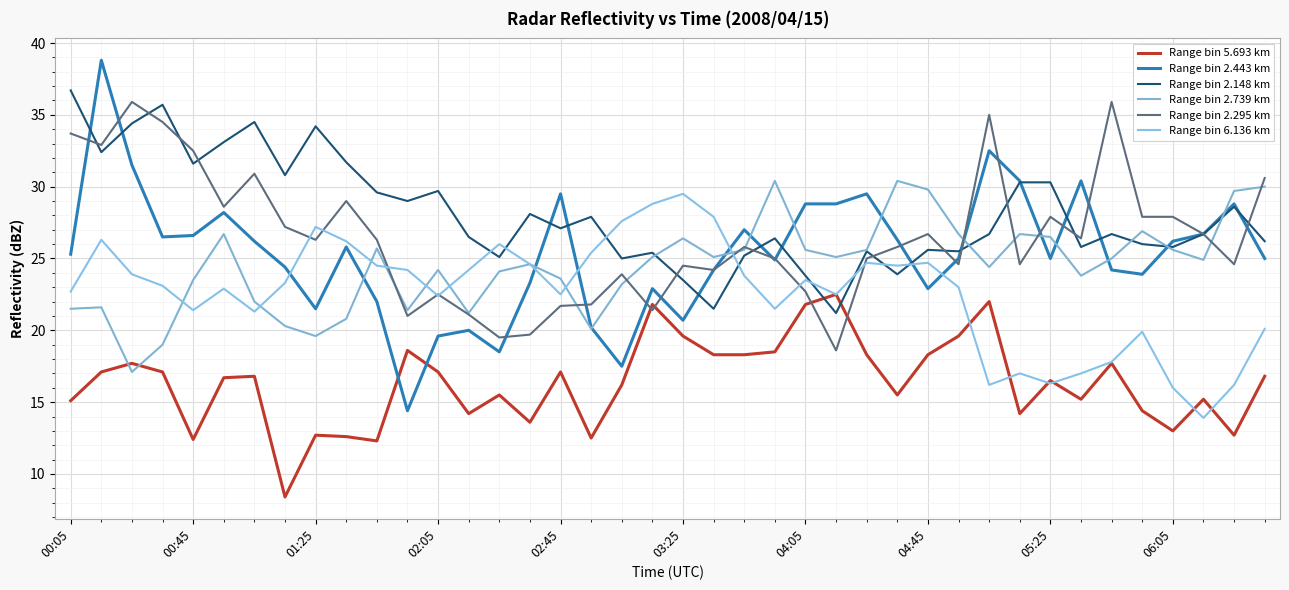

What is the value of the Range bin 5.693 km point at the 4th from the left?

17.1